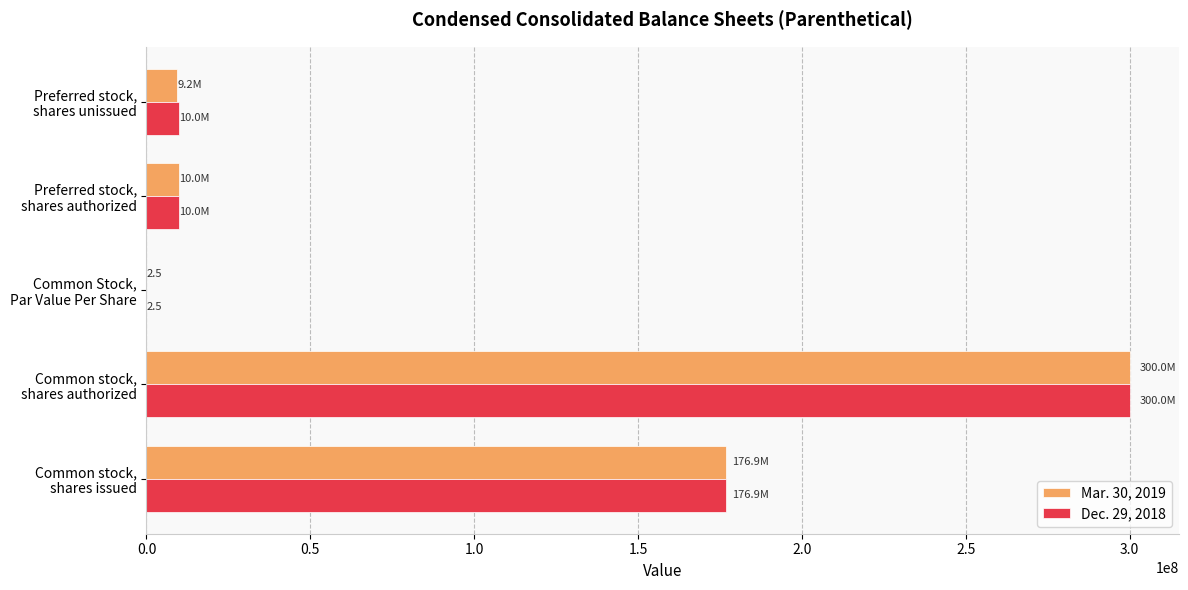

What is the maximum value for Mar. 30, 2019?

300000000.0